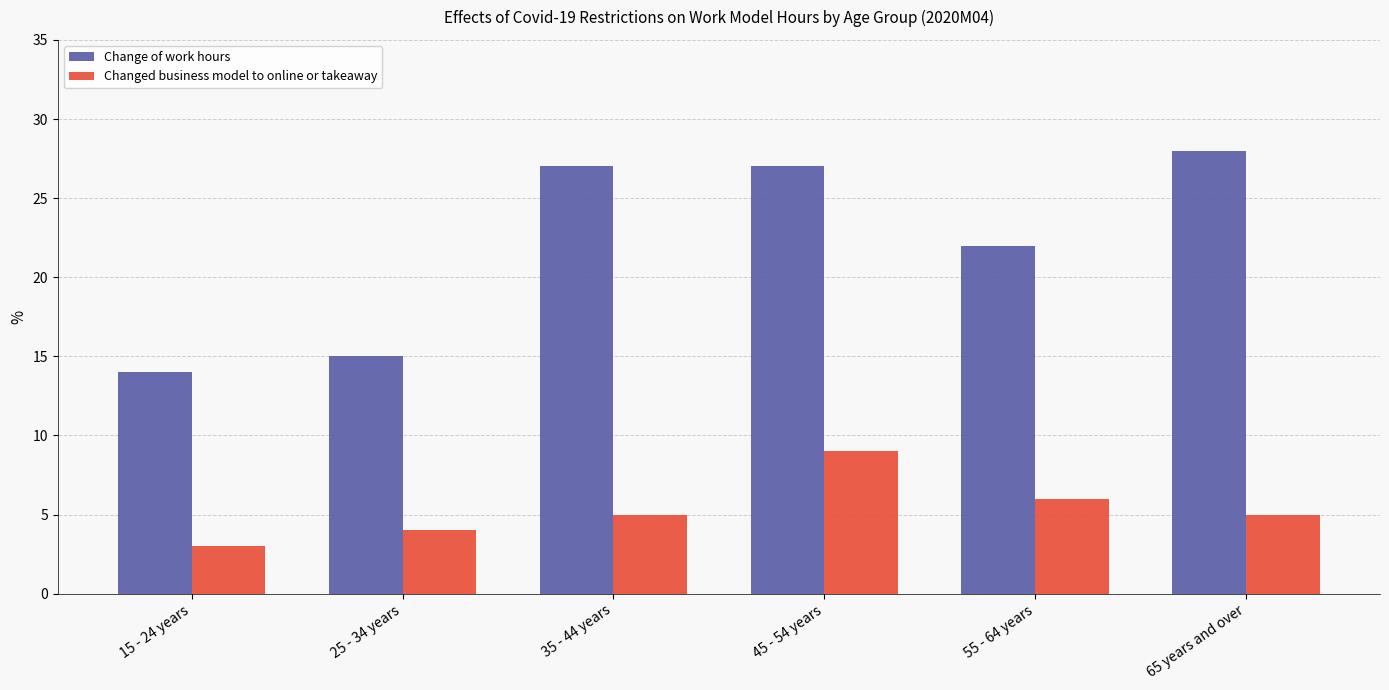

What is the greatest value displayed?

28